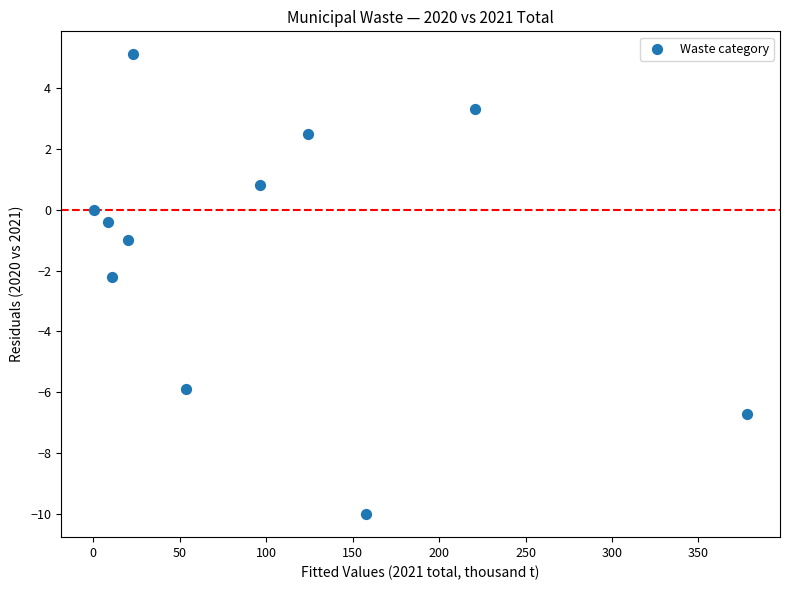

What is the average Y value?

-1.3